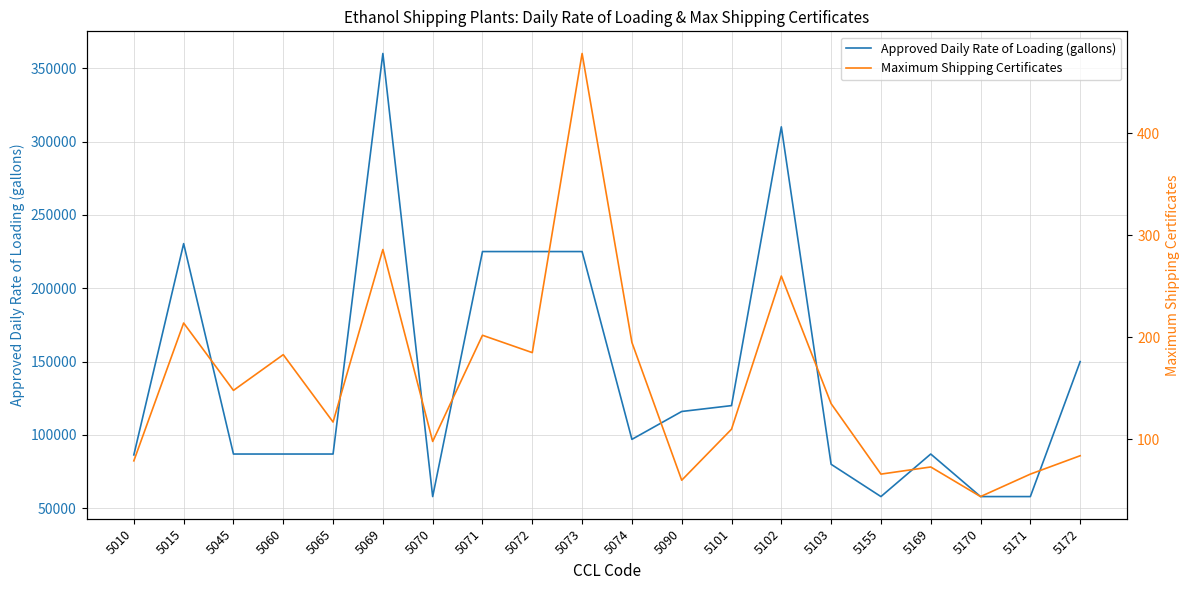

How many lines are shown in the chart?

2